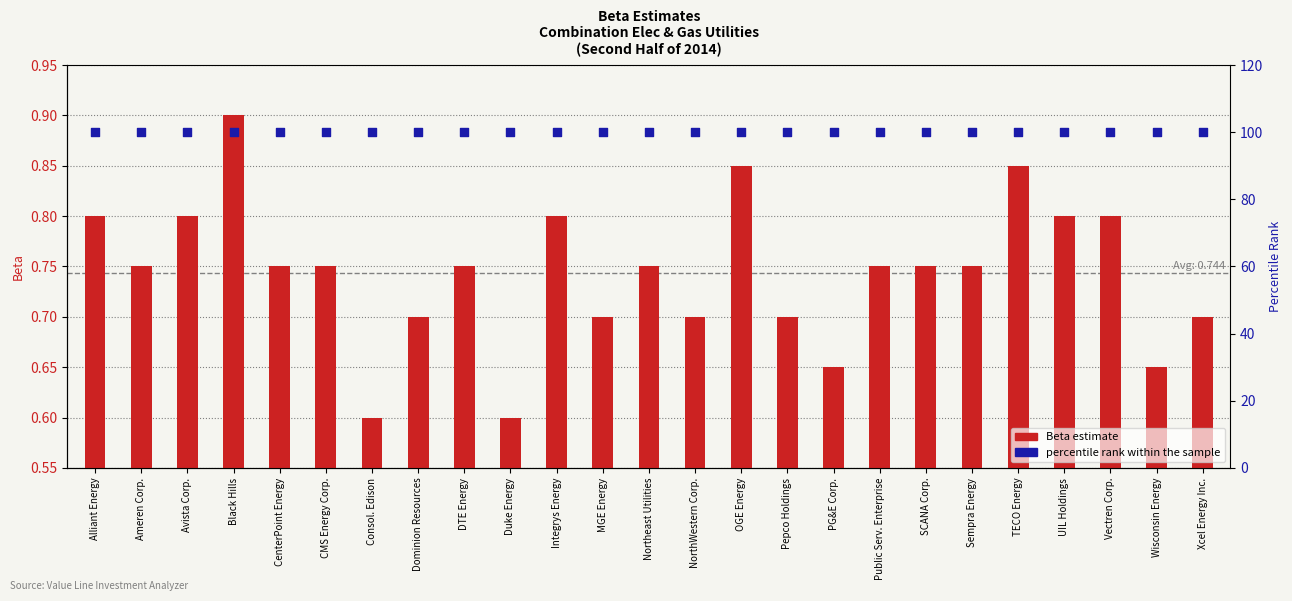

At which category is the sum across all series the highest?

Black Hills